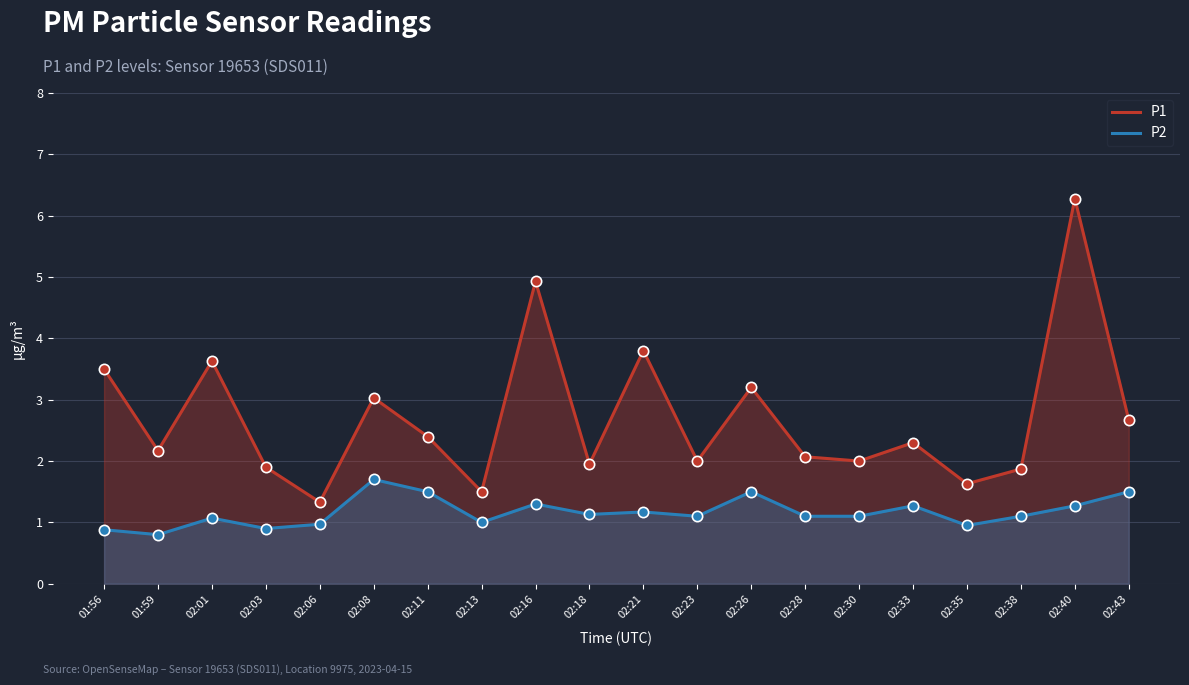

Is the value of P2 at 02:06 greater than the value of P1 at 02:11?

No